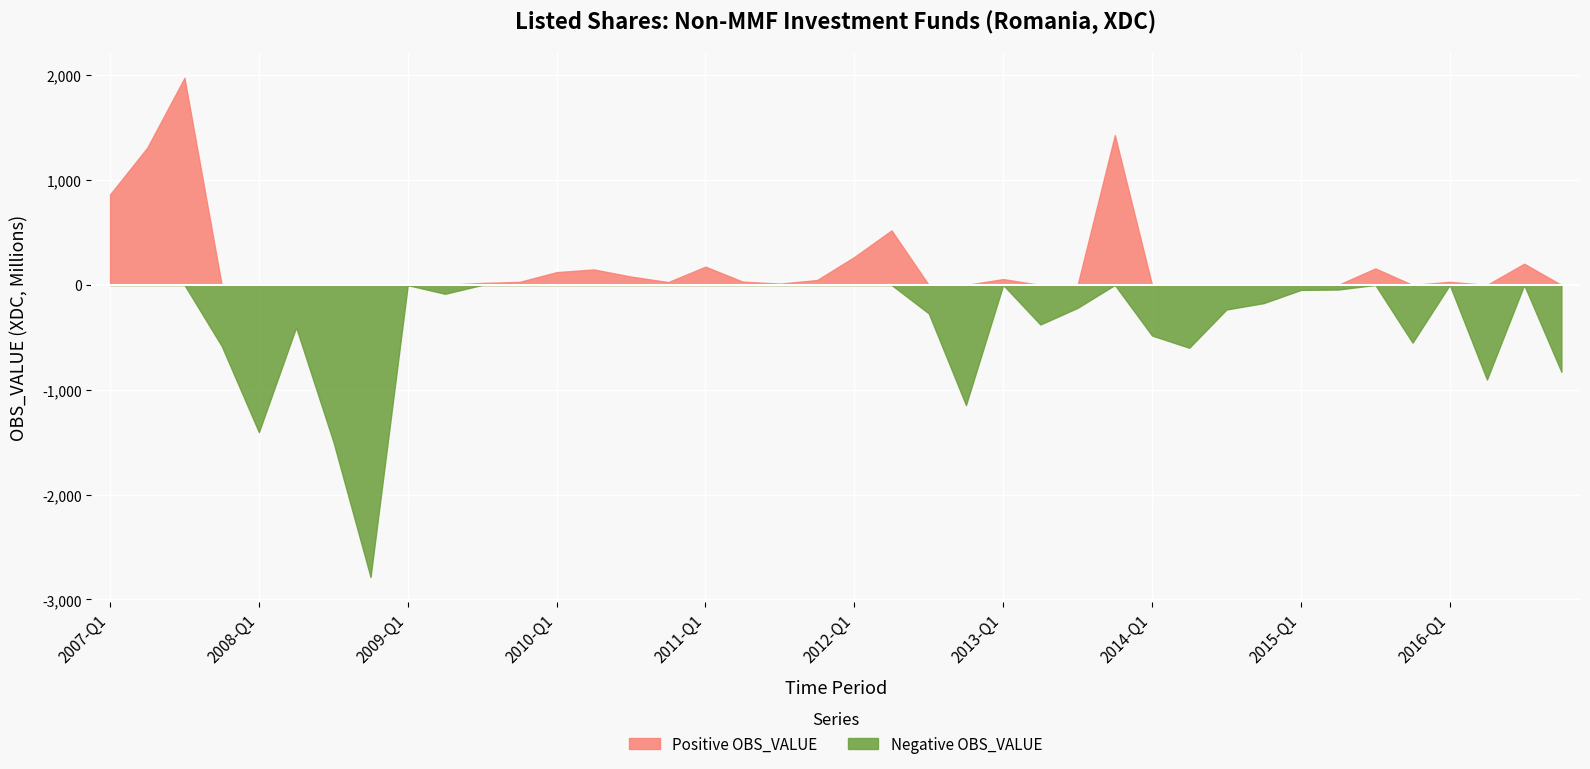

List the labels in order of value, largest first.

2007-Q3, 2013-Q4, 2007-Q2, 2007-Q1, 2012-Q2, 2012-Q1, 2016-Q3, 2011-Q1, 2015-Q3, 2010-Q2, 2010-Q1, 2010-Q3, 2013-Q1, 2011-Q4, 2011-Q2, 2016-Q1, 2009-Q4, 2010-Q4, 2009-Q3, 2011-Q3, 2009-Q1, 2015-Q2, 2015-Q1, 2009-Q2, 2014-Q4, 2013-Q3, 2014-Q3, 2012-Q3, 2013-Q2, 2008-Q2, 2014-Q1, 2015-Q4, 2007-Q4, 2014-Q2, 2016-Q4, 2016-Q2, 2012-Q4, 2008-Q1, 2008-Q3, 2008-Q4